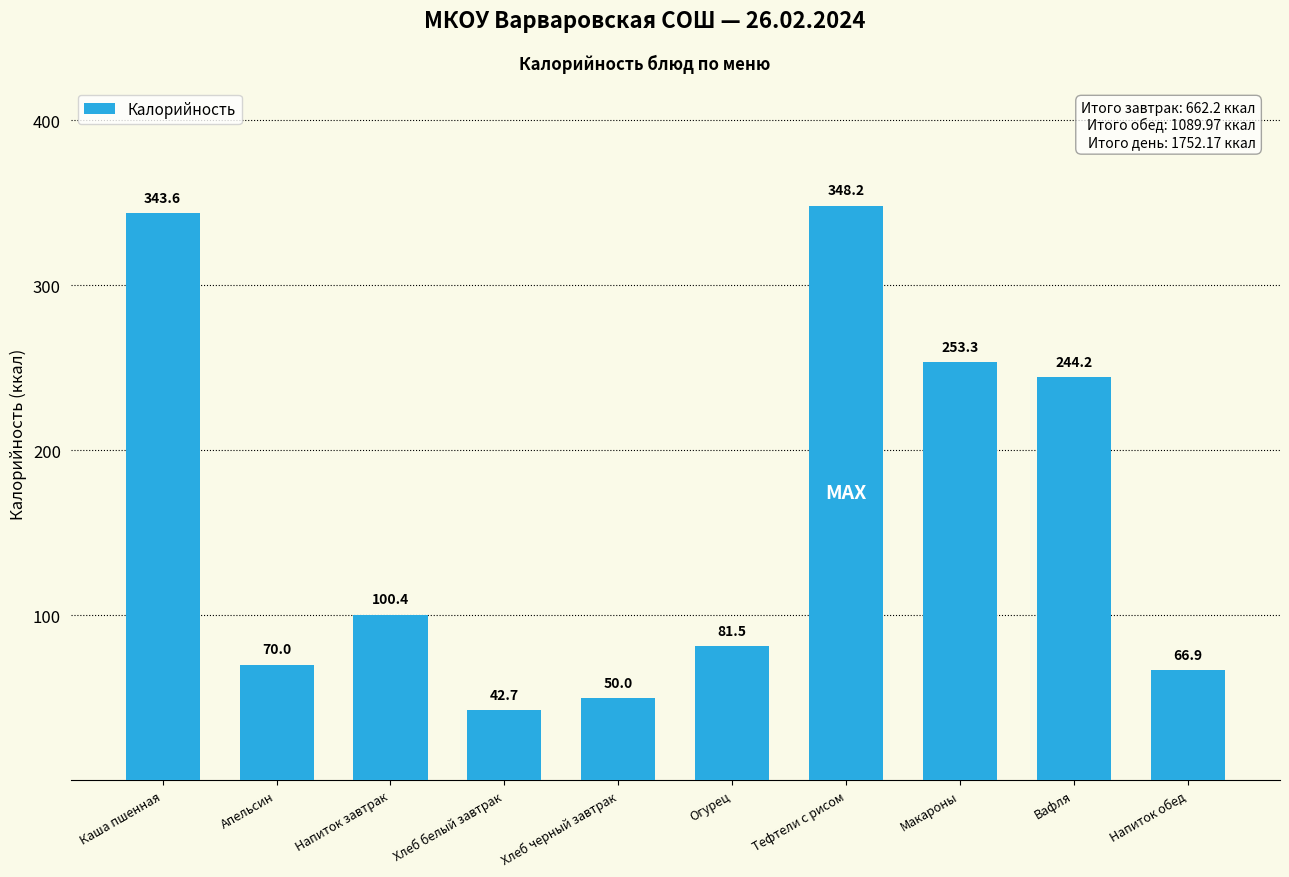

Where does the data first go above 100?

Каша пшенная